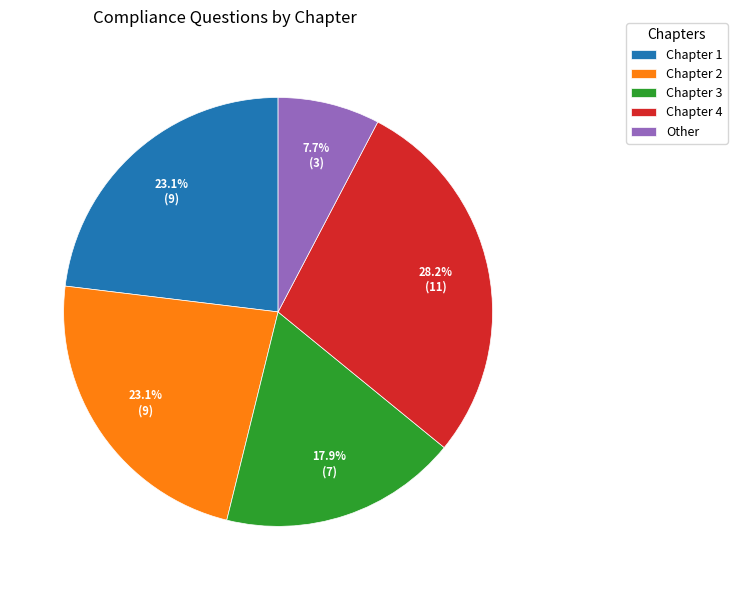

Which has a higher value, Chapter 4 or Chapter 1?

Chapter 4